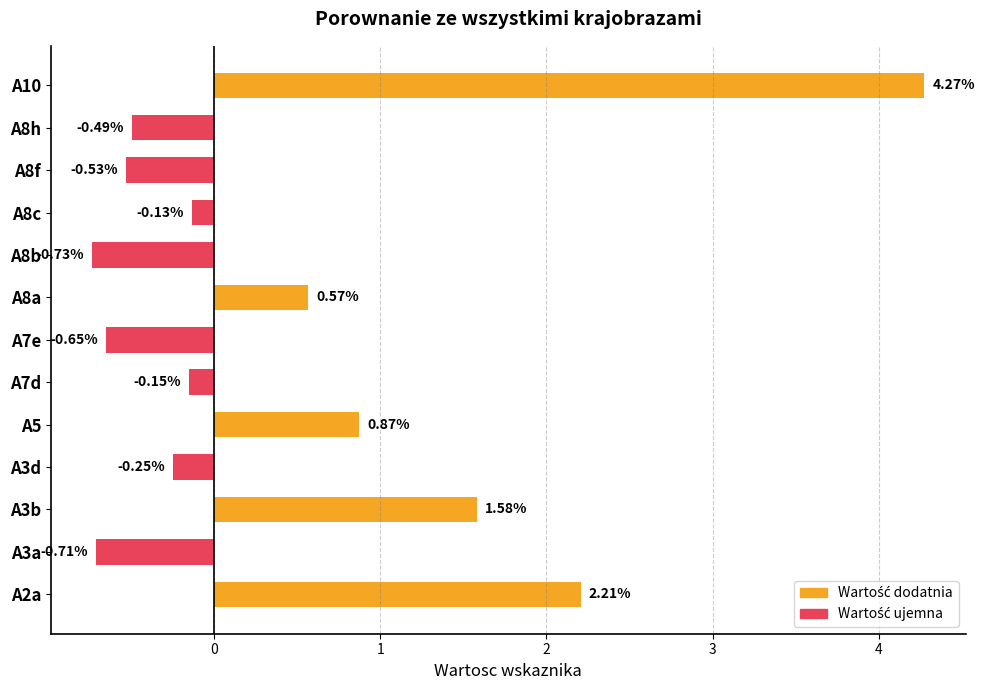

What is the difference between the second highest and minimum values?

2.9